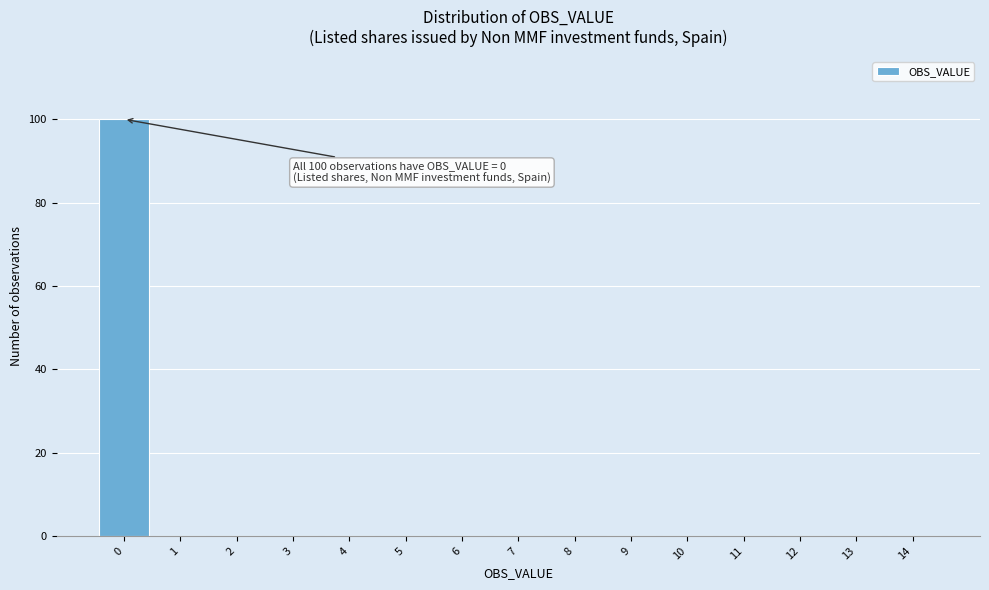

Reading left to right, what are all the values shown in this chart?

0=100	1=0	2=0	3=0	4=0	5=0	6=0	7=0	8=0	9=0	10=0	11=0	12=0	13=0	14=0